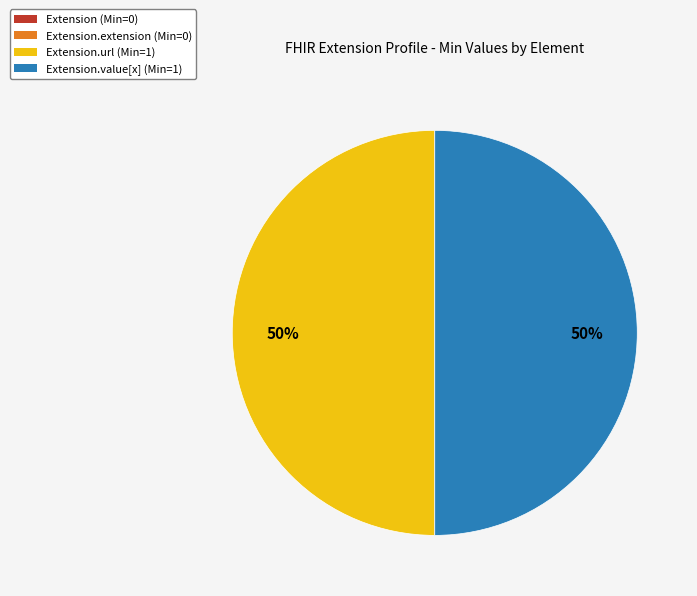

To the nearest percent, what portion does Extension.url (Min=1) represent?

50%